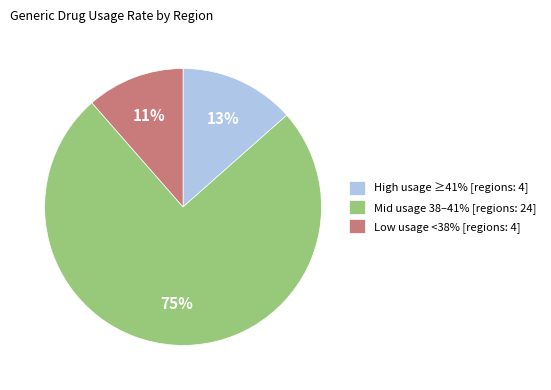

What is the ratio of the value at High usage ≥41% [regions: 4] to the value at Low usage <38% [regions: 4]?

1.2